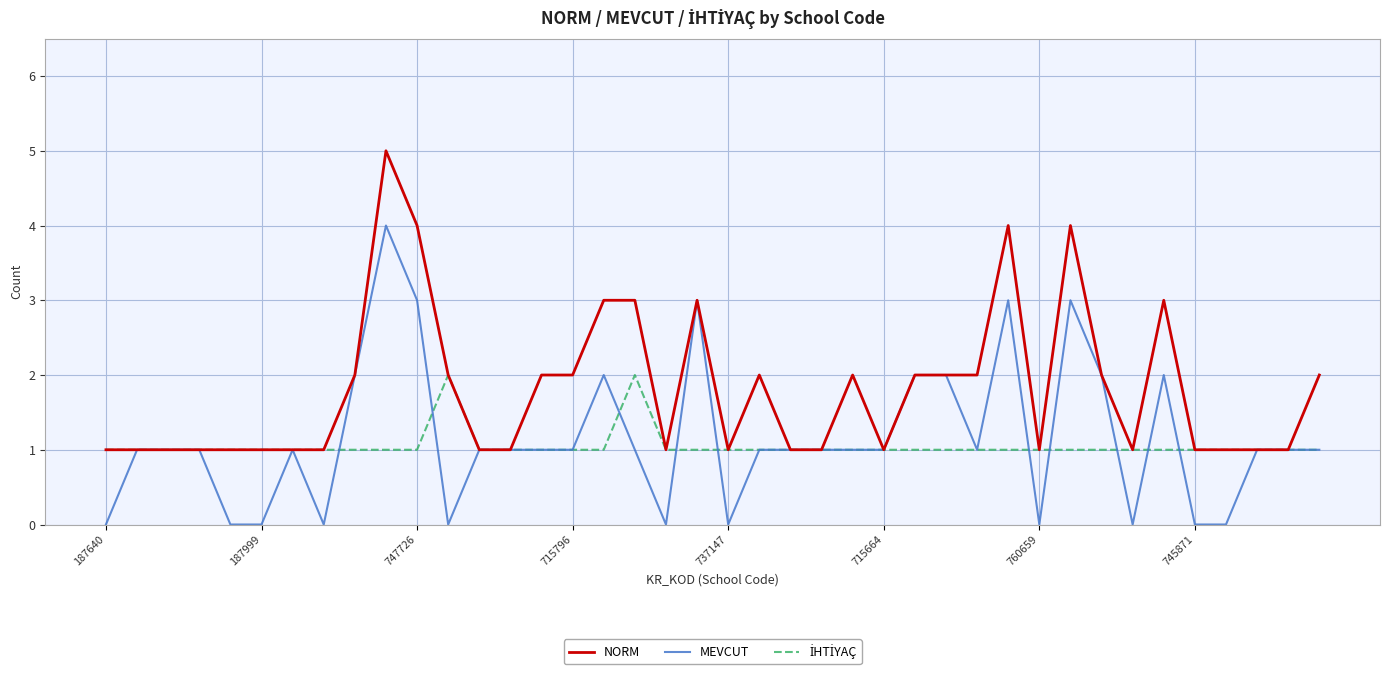

What is the greatest value displayed?

5